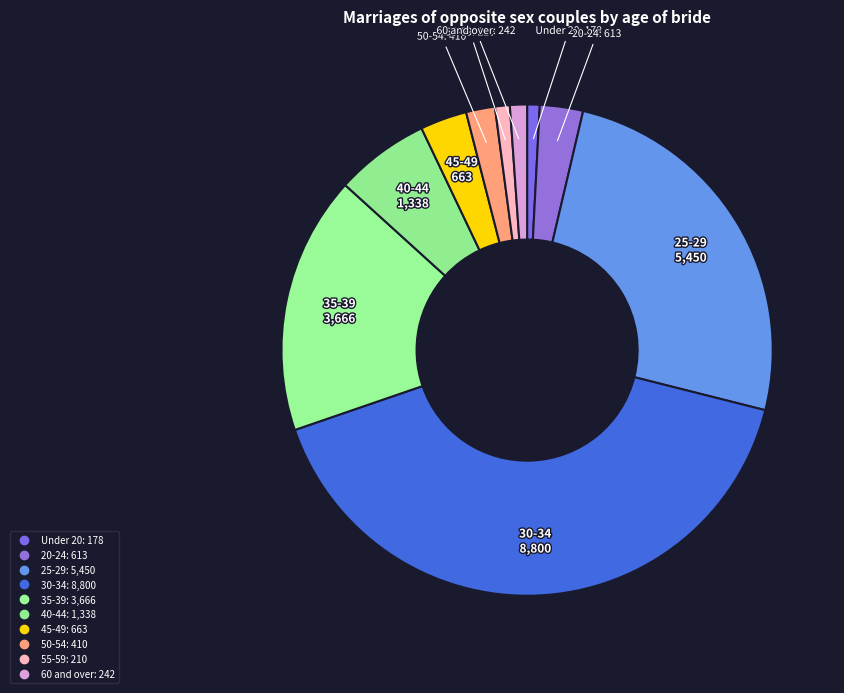

Count the number of slices in the pie.

10